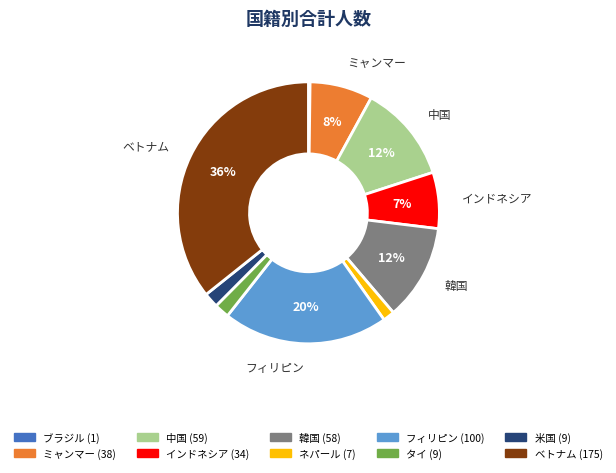

Which category has the biggest portion of the pie?

ベトナム